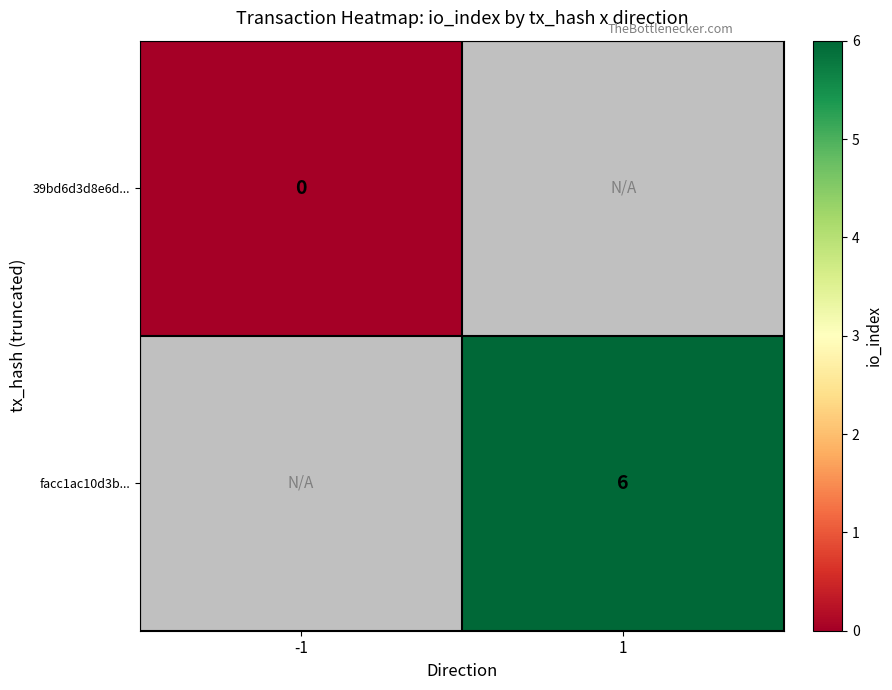

Which has a higher value, -1 or 1?

1